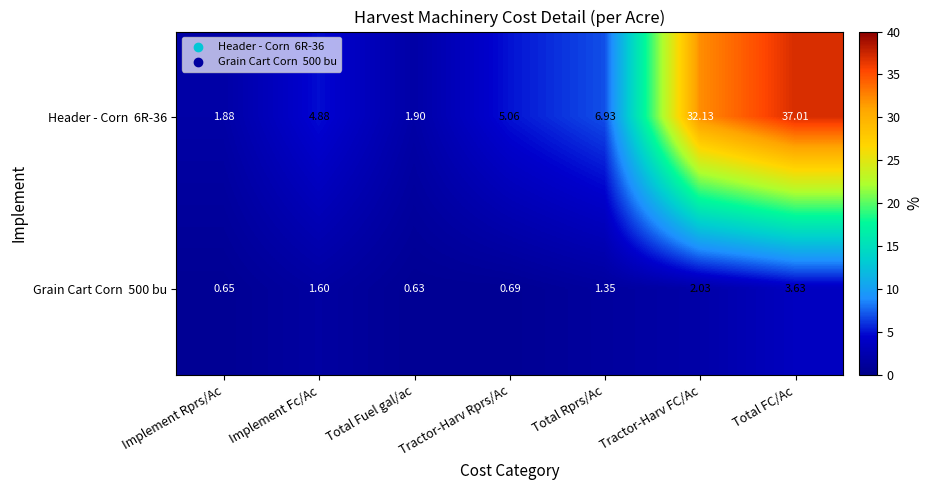

At which category is the sum across all series the highest?

Total FC/Ac